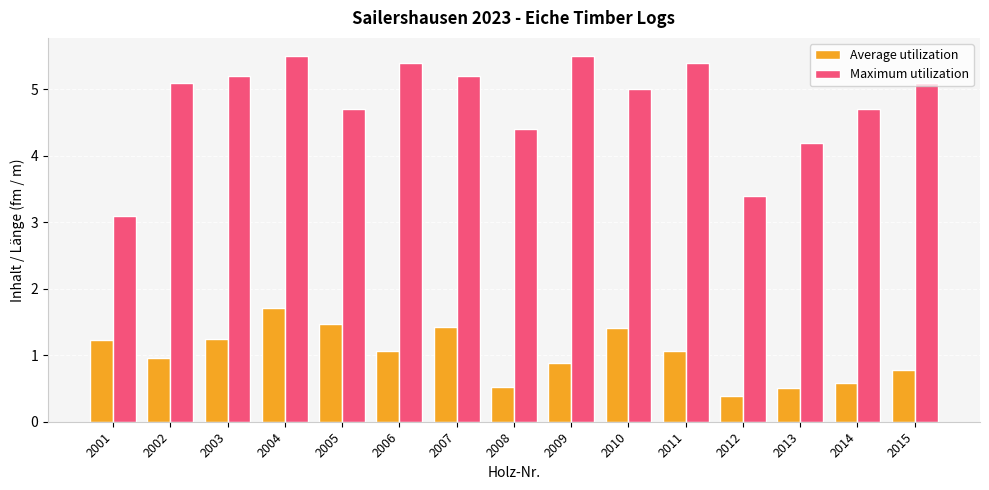

Which series has the largest range (max minus min)?

Maximum utilization